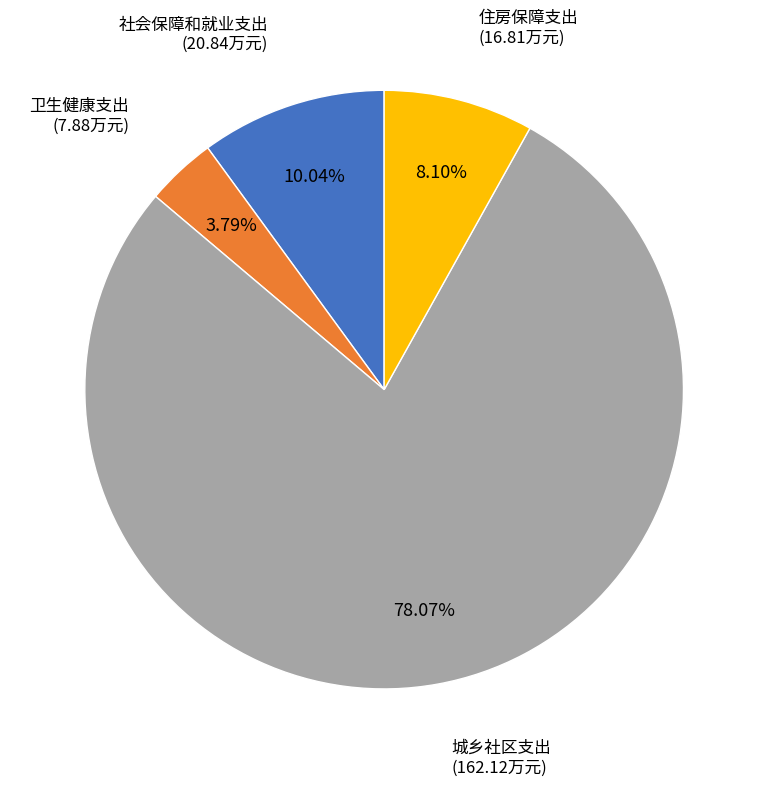

To the nearest percent, what is the difference between the largest and smallest slice percentages?

74%